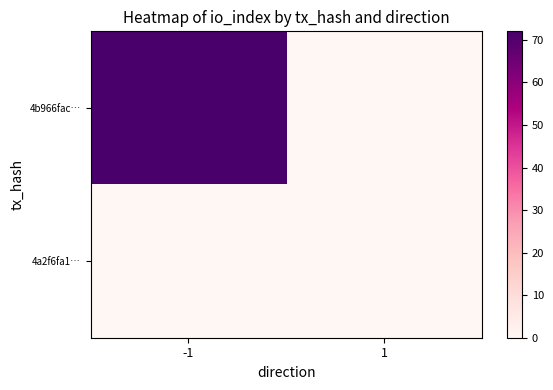

At 1, list the series in order from largest to smallest.

4b966fac…, 4a2f6fa1…